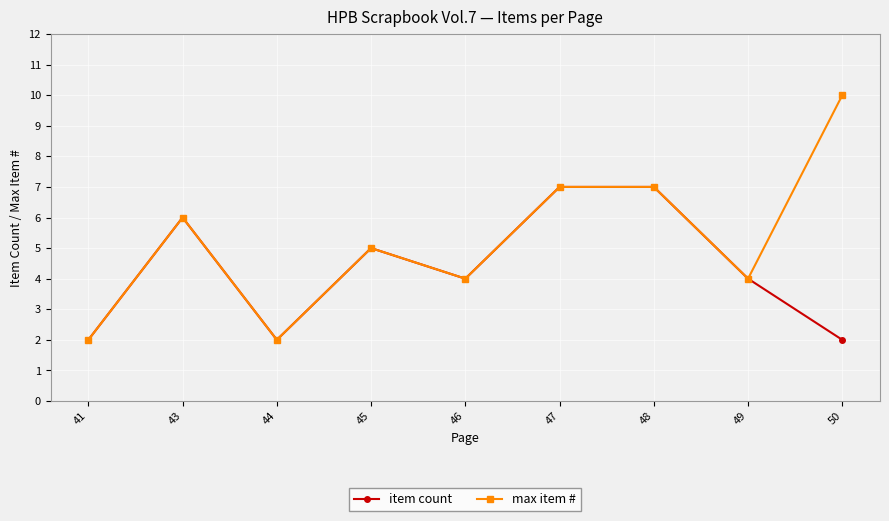

What is the total value across all series at 50?

12